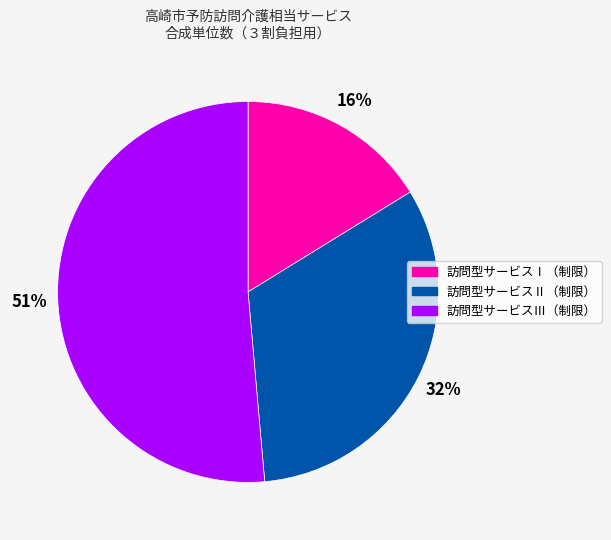

Rank the categories by value from lowest to highest.

訪問型サービスⅠ（制限）, 訪問型サービスⅡ（制限）, 訪問型サービスⅢ（制限）